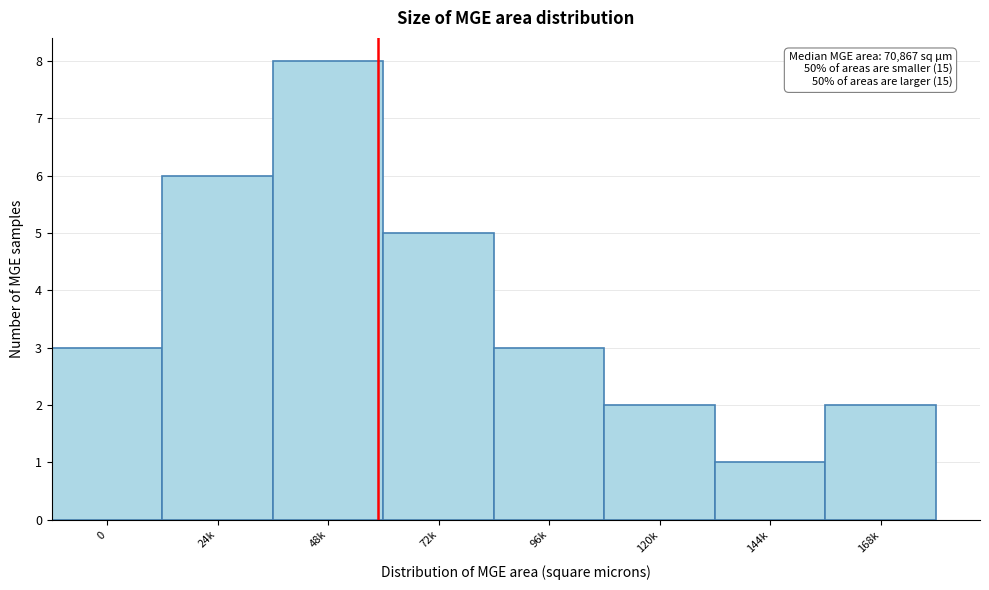

Reading left to right, transcribe all the data shown in this chart.

0=3	24k=6	48k=8	72k=5	96k=3	120k=2	144k=1	168k=2